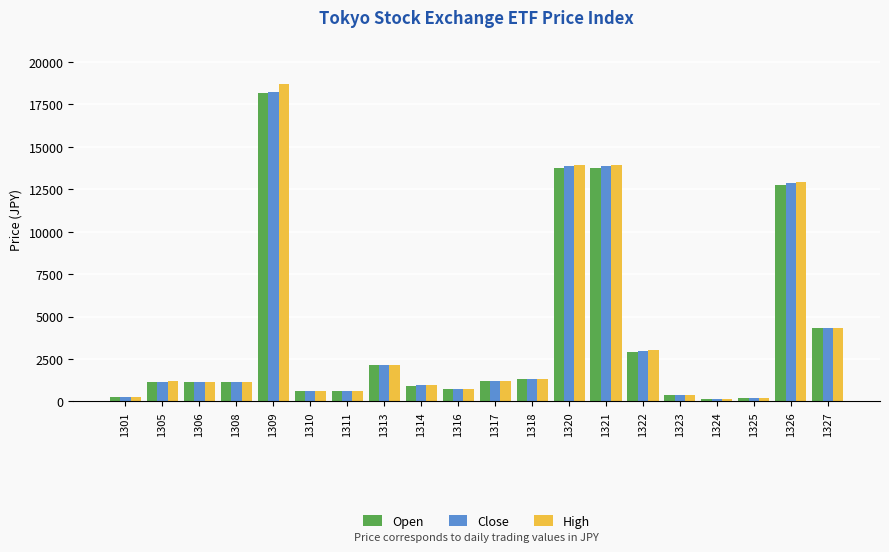

The value of High at 1320 is 13940. True or false?

True